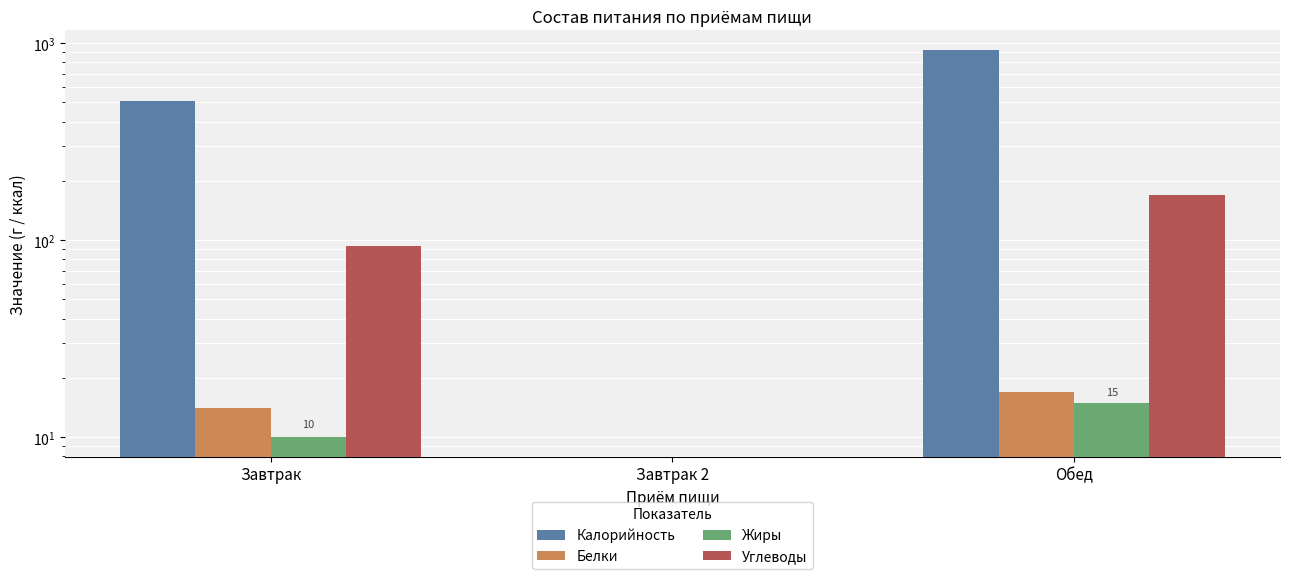

Reading left to right, list all the values displayed in this chart.

Калорийность: 508	0	926
Белки: 14	0	17
Жиры: 10	0	15
Углеводы: 93	0	170